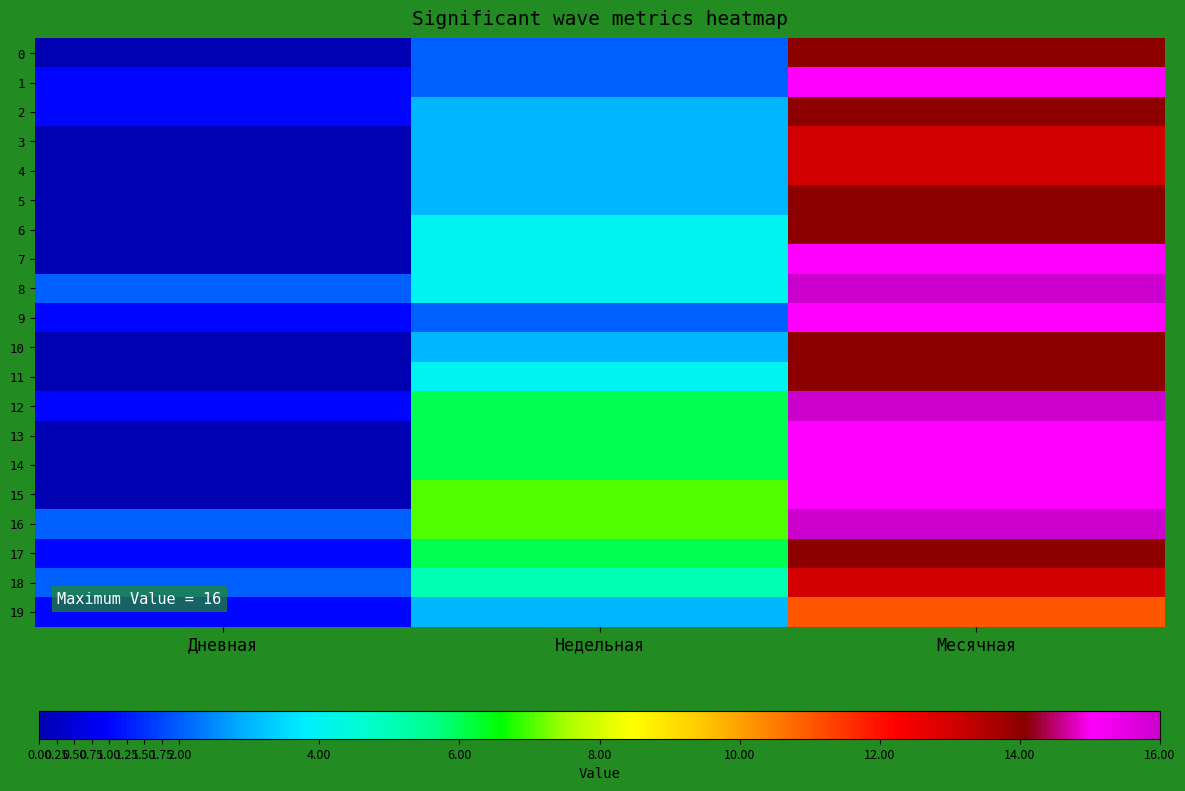

Reading left to right, transcribe all the data shown in this chart.

0: Дневная=0	Недельная=2	Месячная=14
1: Дневная=1	Недельная=2	Месячная=15
2: Дневная=1	Недельная=3	Месячная=14
3: Дневная=0	Недельная=3	Месячная=13
4: Дневная=0	Недельная=3	Месячная=13
5: Дневная=0	Недельная=3	Месячная=14
6: Дневная=0	Недельная=4	Месячная=14
7: Дневная=0	Недельная=4	Месячная=15
8: Дневная=2	Недельная=4	Месячная=16
9: Дневная=1	Недельная=2	Месячная=15
10: Дневная=0	Недельная=3	Месячная=14
11: Дневная=0	Недельная=4	Месячная=14
12: Дневная=1	Недельная=6	Месячная=16
13: Дневная=0	Недельная=6	Месячная=15
14: Дневная=0	Недельная=6	Месячная=15
15: Дневная=0	Недельная=7	Месячная=15
16: Дневная=2	Недельная=7	Месячная=16
17: Дневная=1	Недельная=6	Месячная=14
18: Дневная=2	Недельная=5	Месячная=13
19: Дневная=1	Недельная=3	Месячная=11